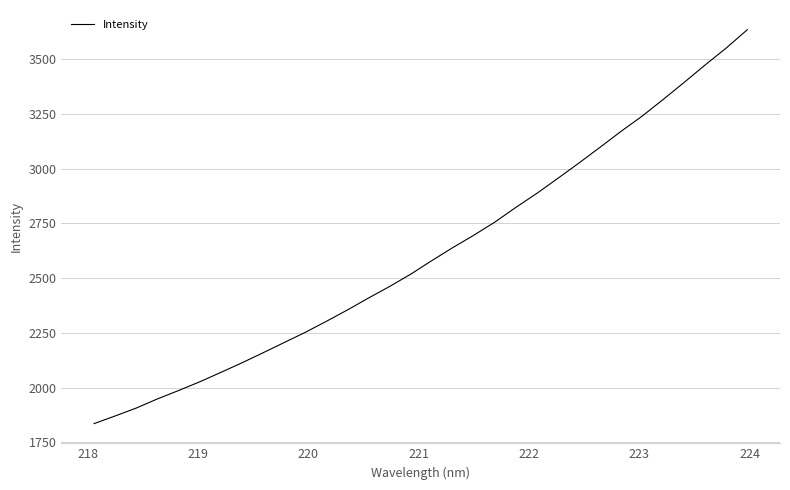

What is the difference between the maximum and minimum values?

1797.6